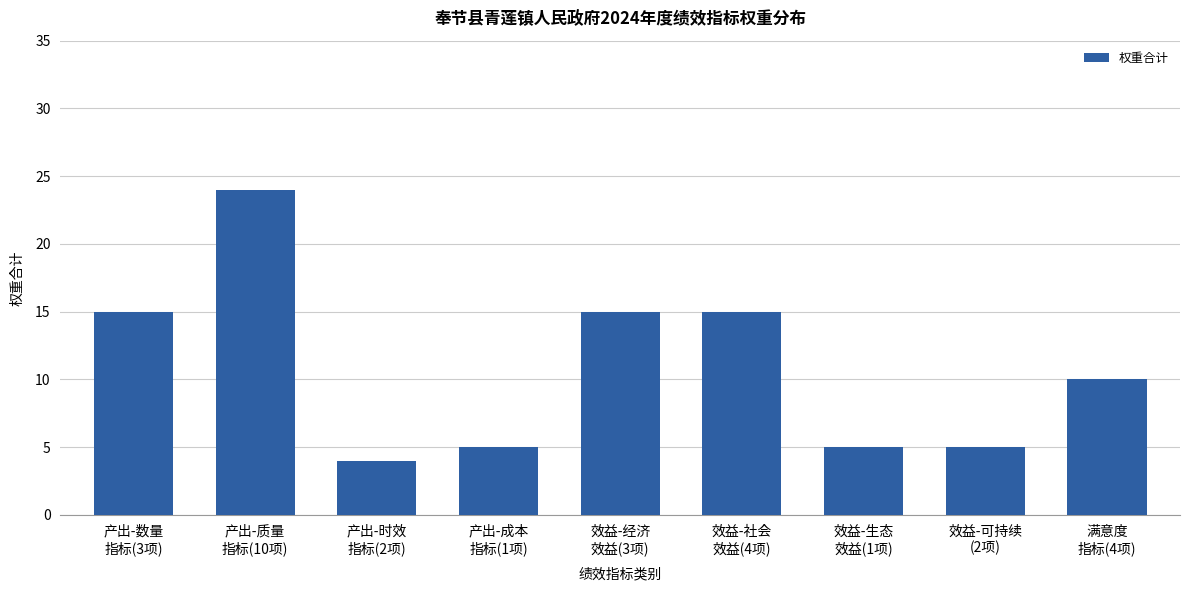

What position from the left is 产出-质量
指标(10项)?

2